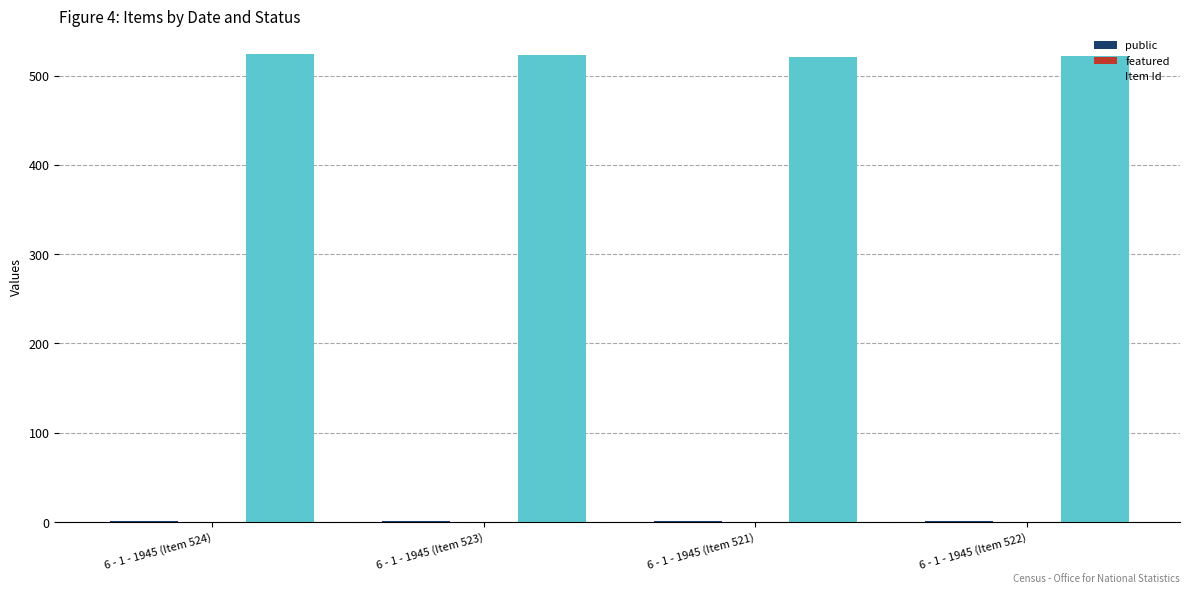

Which series has the largest total across all categories?

Item Id